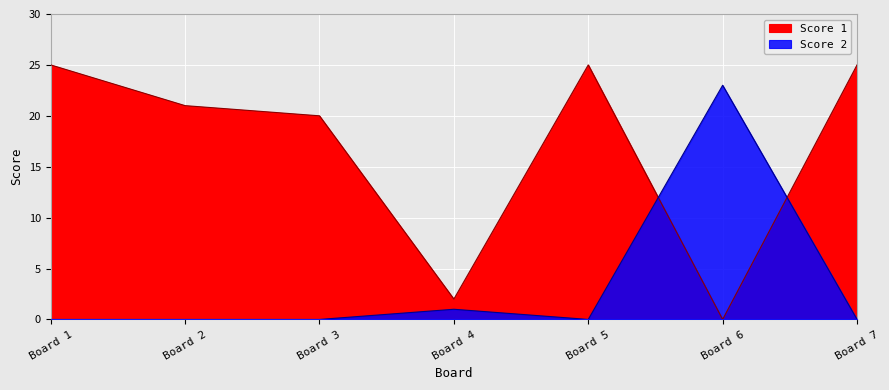

What is the approximate value of Score 2 at Board 6?

23